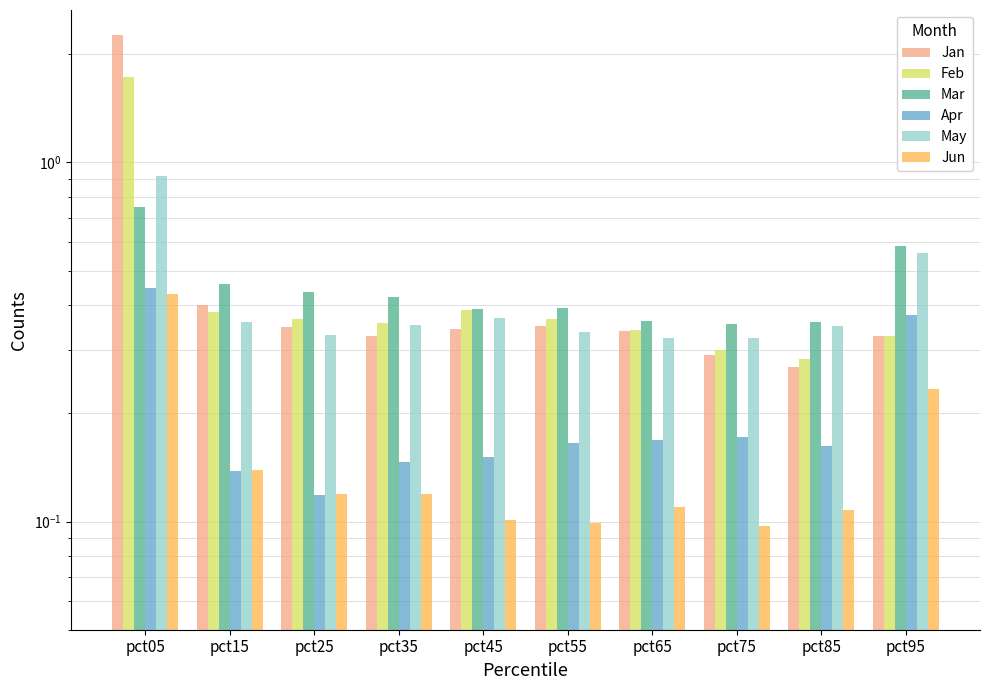

At pct85, list the series in order from smallest to largest.

Jun, Apr, Jan, Feb, May, Mar